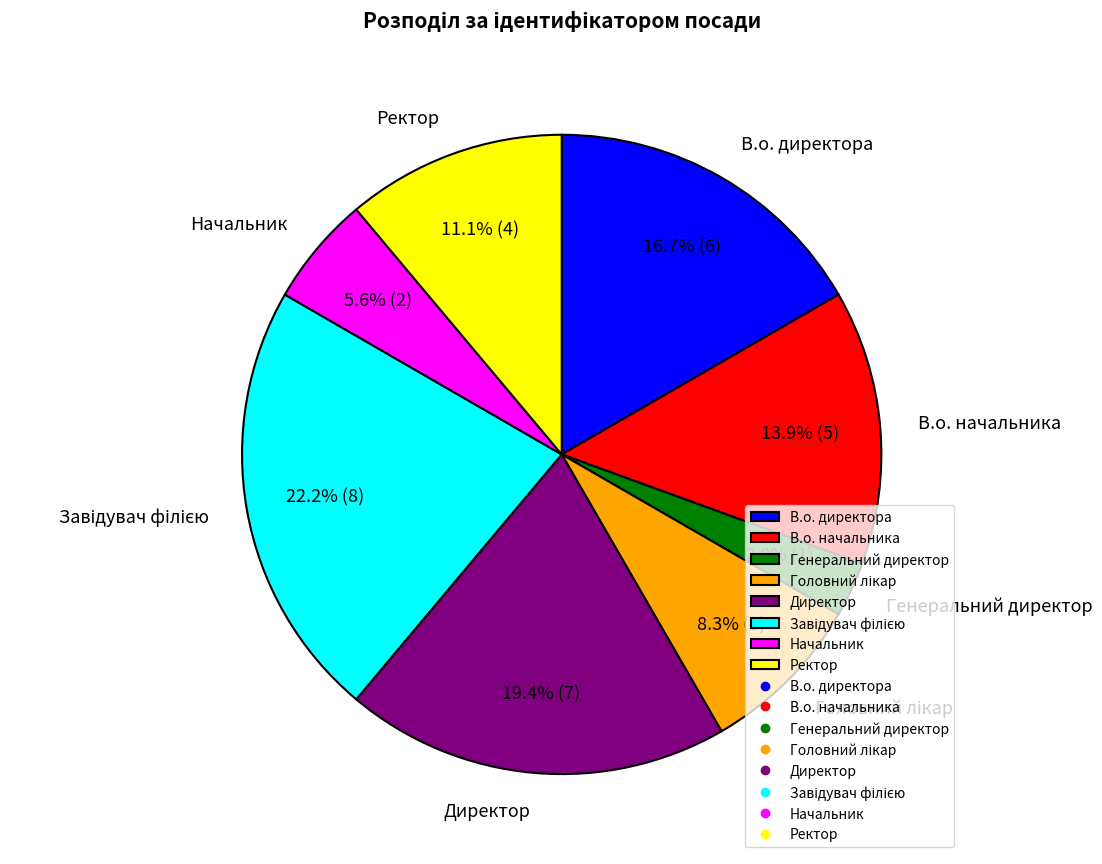

Is there any slice that represents more than half of the pie?

No